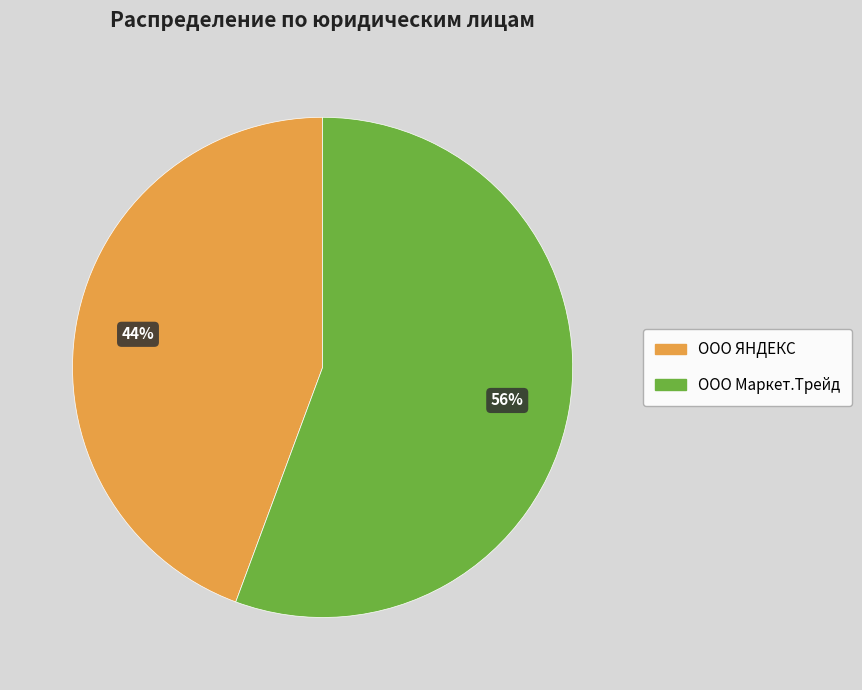

To the nearest percent, what is the combined percentage of ООО Маркет.Трейд and ООО ЯНДЕКС?

100%